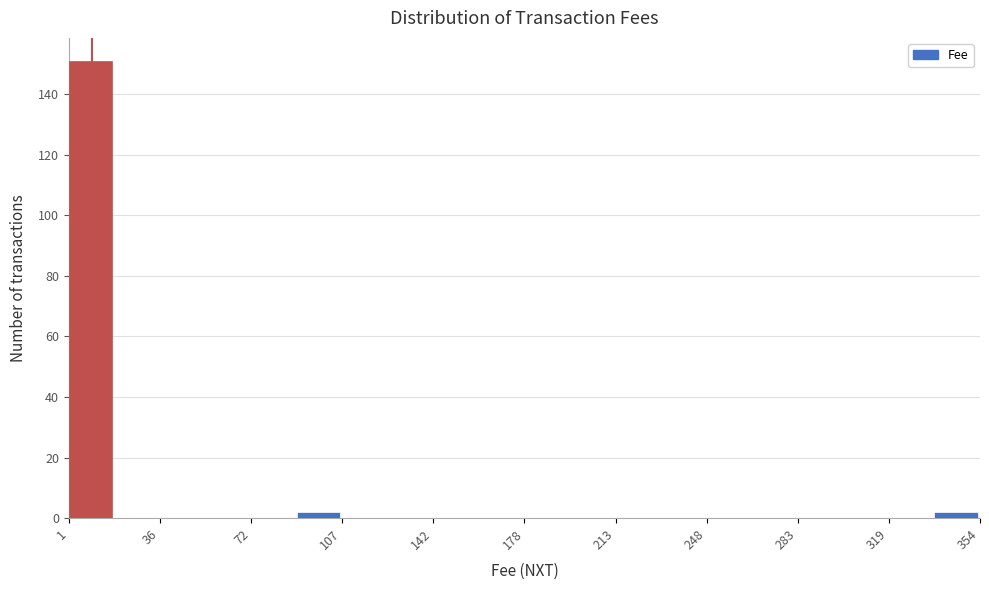

Read against the x-axis, roughly where is the centre of the tallest bar?

10